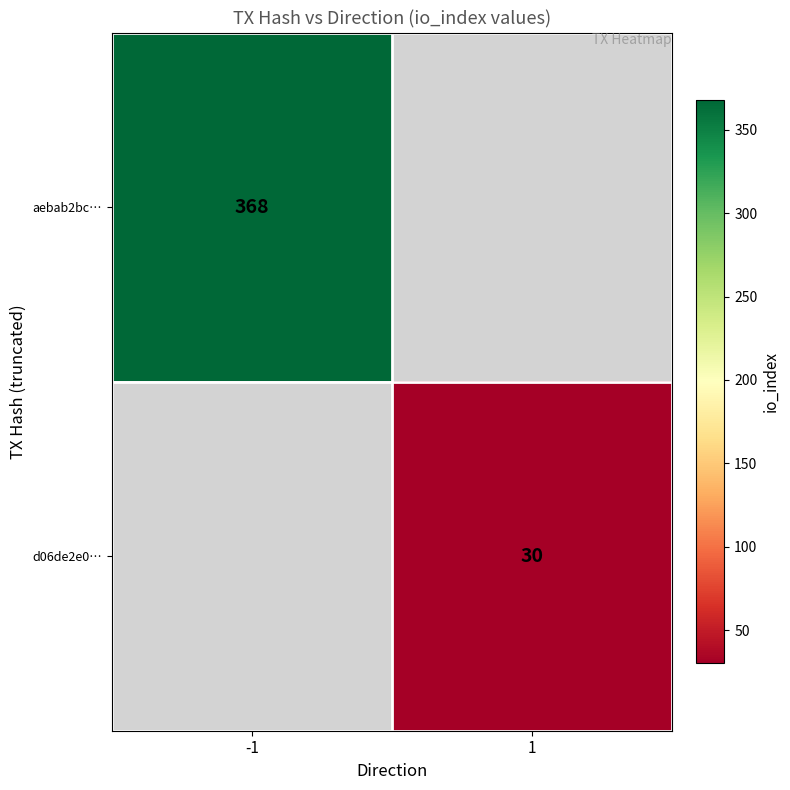

Which label corresponds to the largest value in the chart?

-1